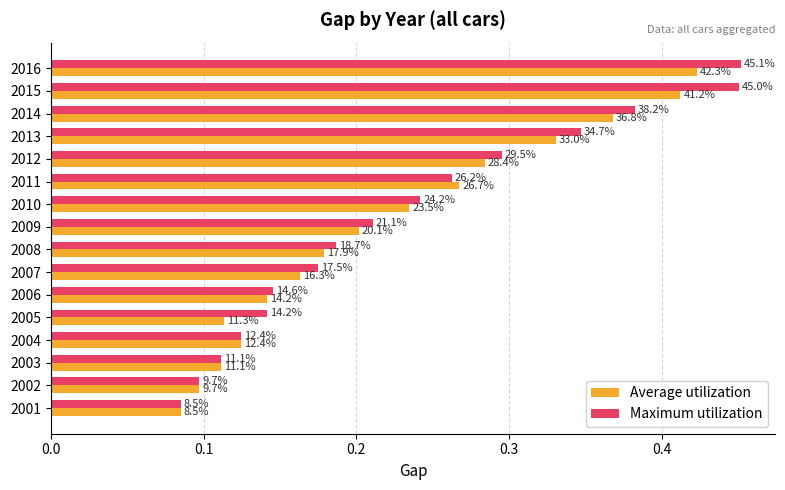

What is the difference between the maximum and second lowest values in the Maximum utilization series?

0.4